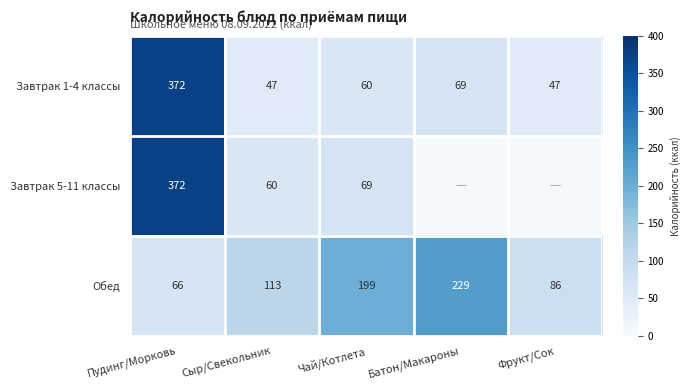

What is the difference between the highest and lowest values at Сыр/Свекольник?

66